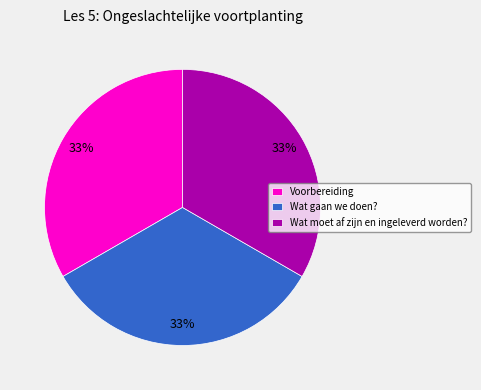

Is there a majority slice in this chart?

No